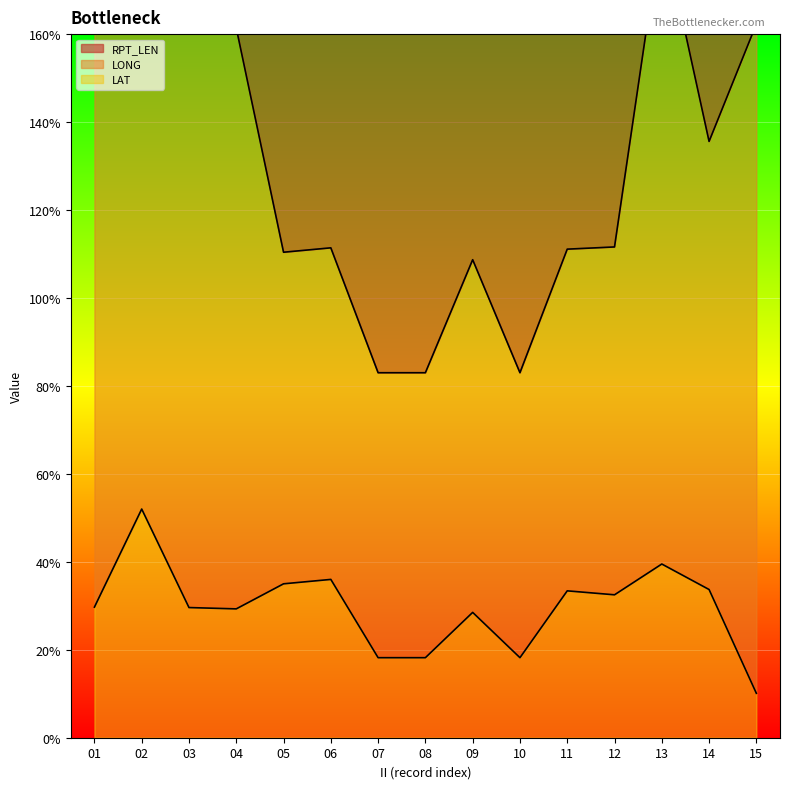

How many times do RPT_LEN and LONG cross each other?

2